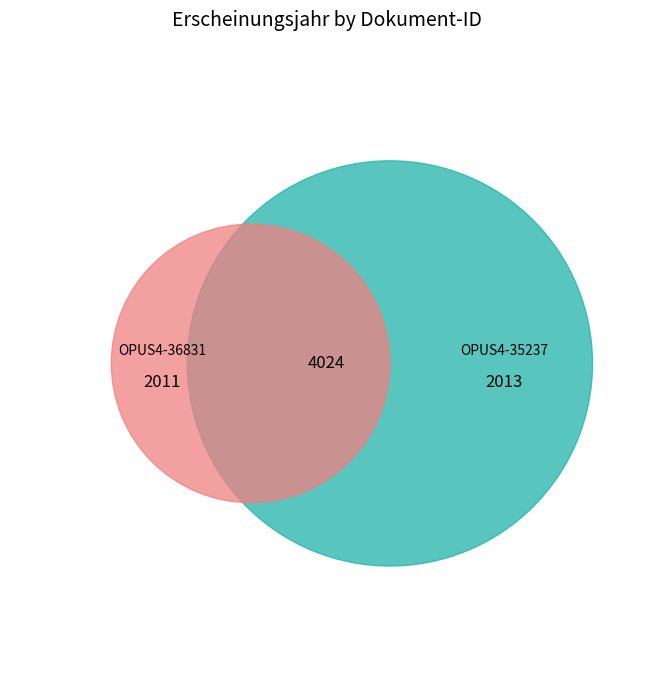

Between OPUS4-35237 and OPUS4-36831, which is larger?

OPUS4-35237